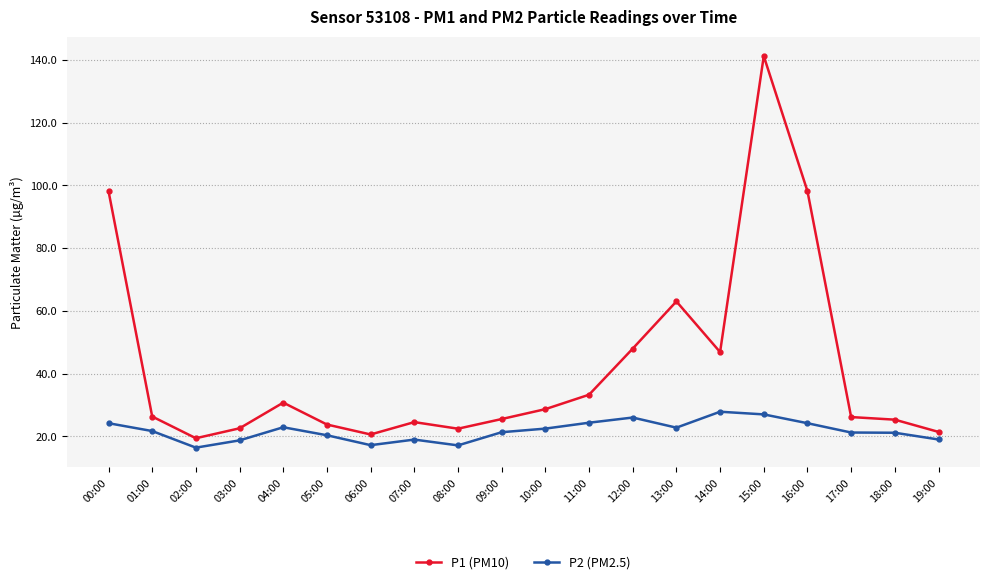

True or false: P1 (PM10) and P2 (PM2.5) cross at least once.

False